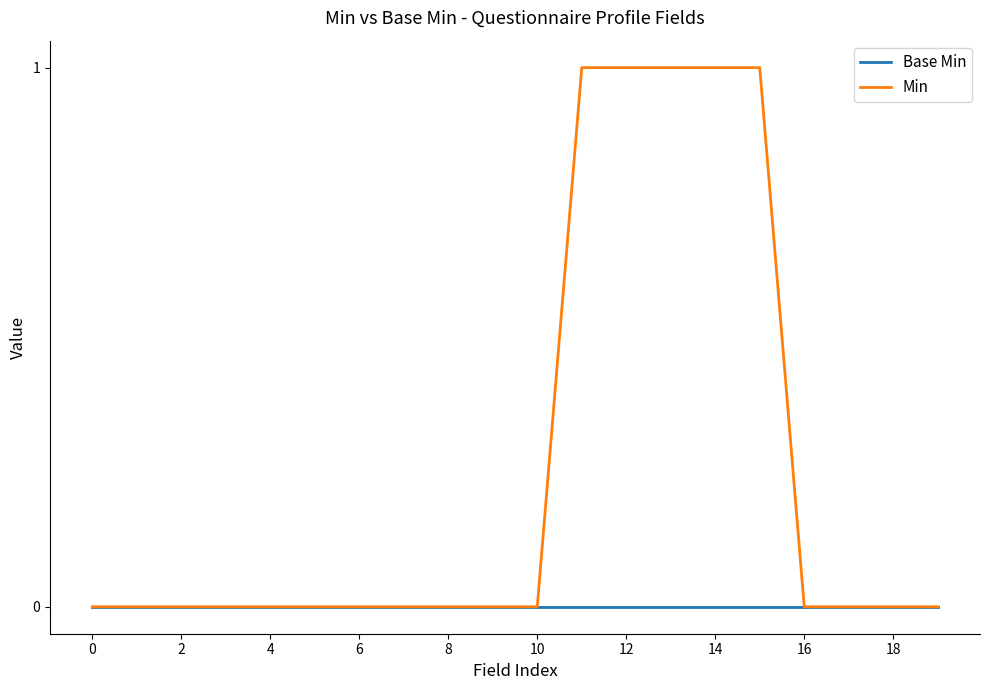

Which series has the widest spread of values?

Min